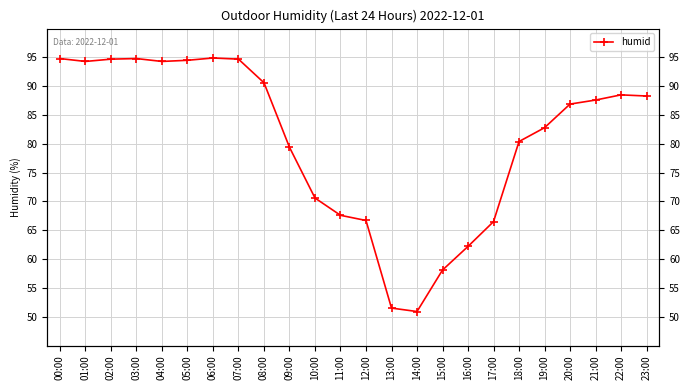

What is the change in value from 00:00 to 07:00?

-0.1